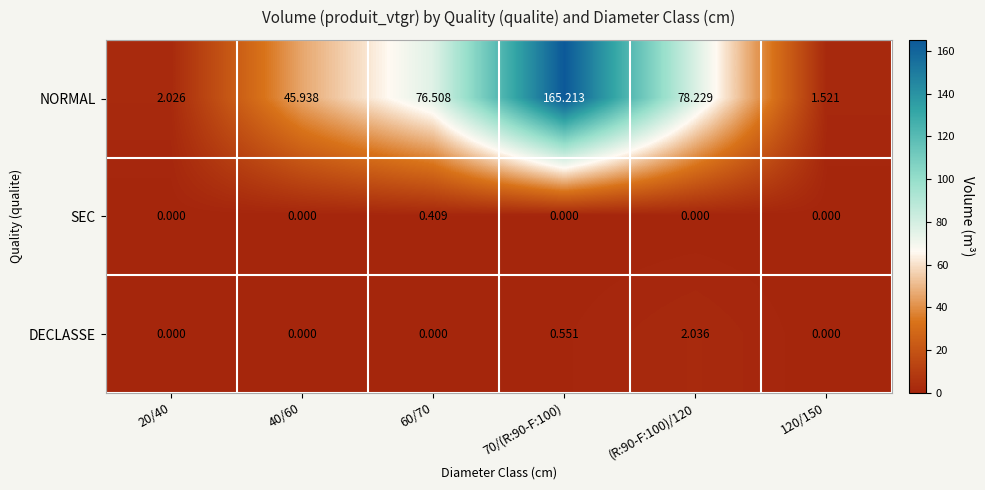

Which series has the largest total across all categories?

NORMAL